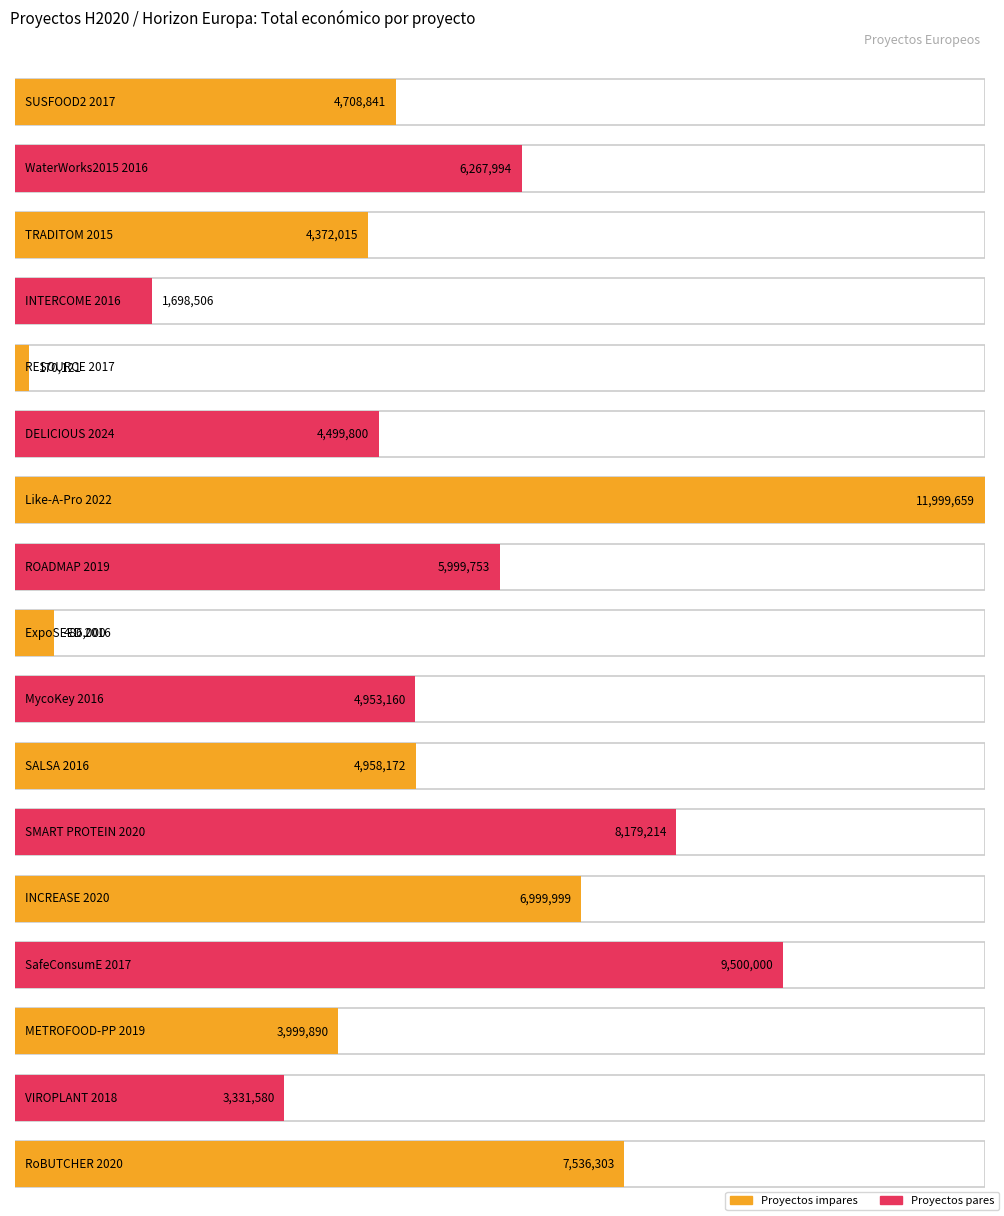

How many bars are there in total?

17